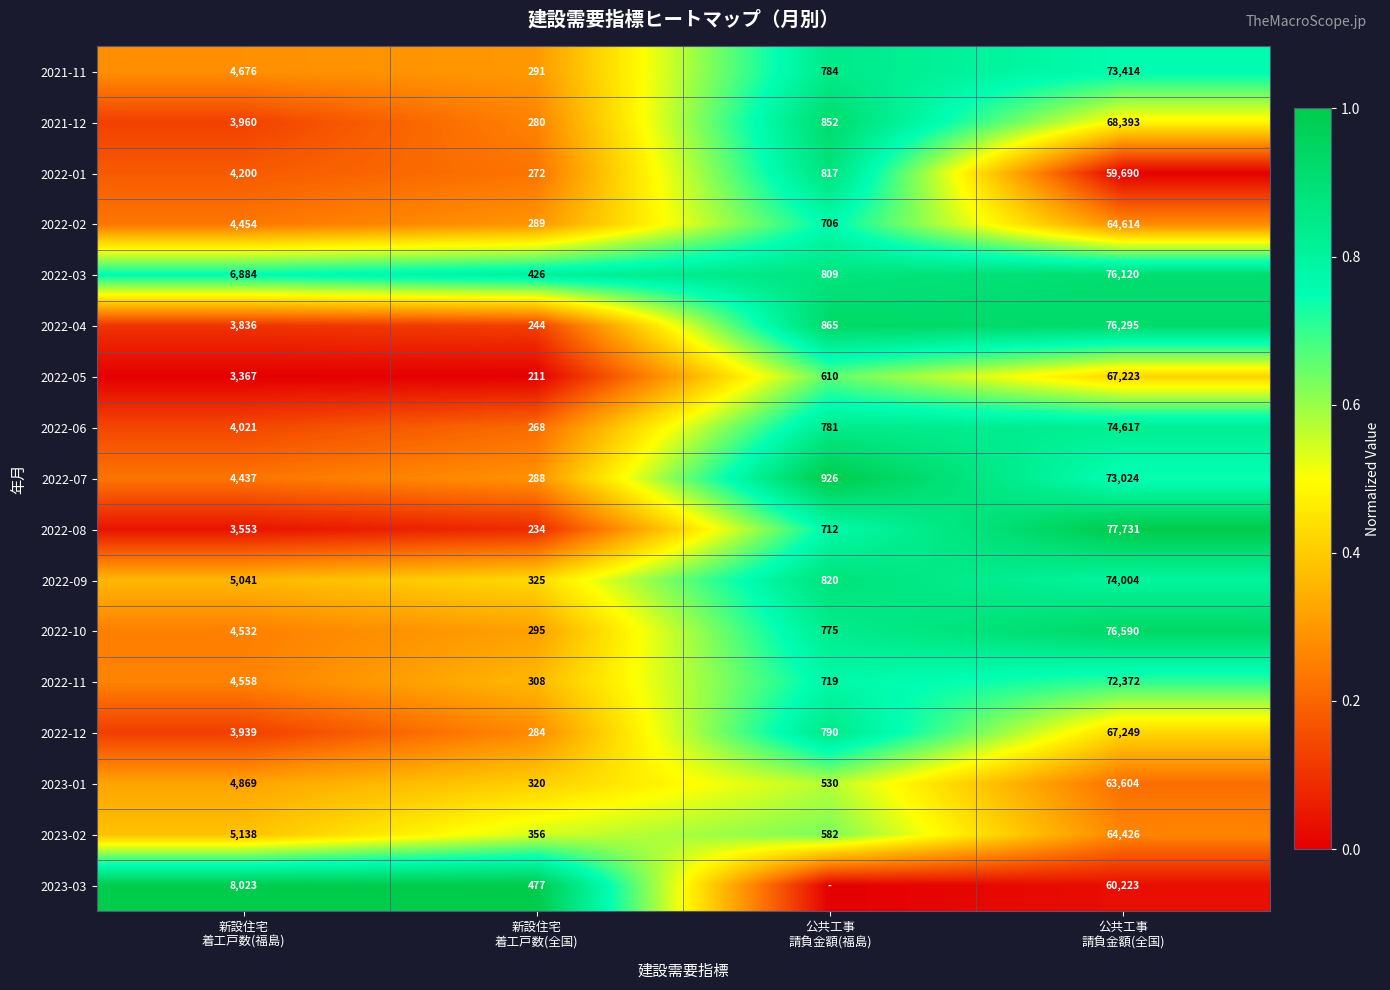

What is the minimum value for 2022-03?

426